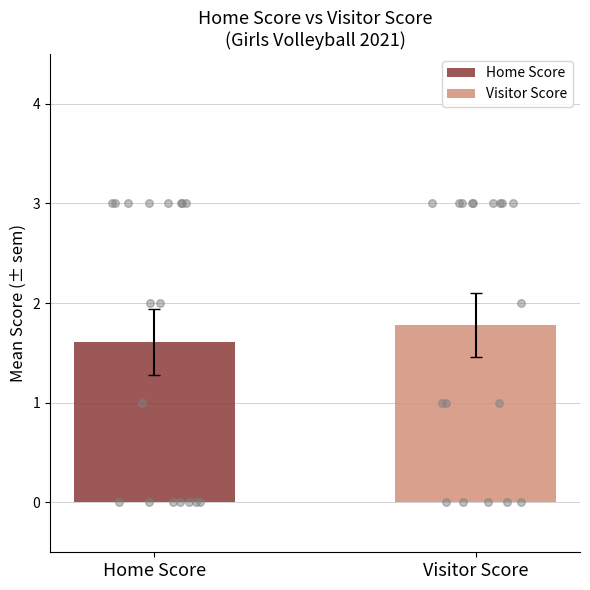

Which series has the largest Y range (max minus min)?

Home Score